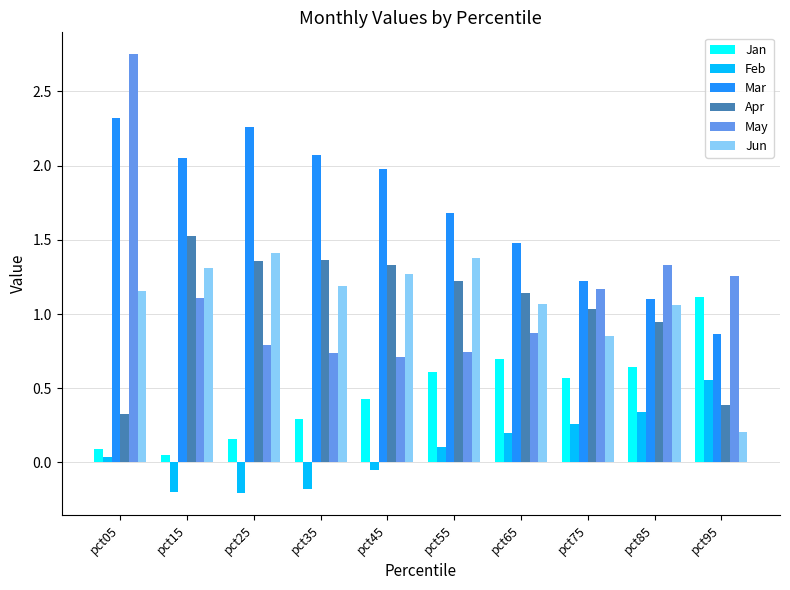

How many bars are there in total?

60